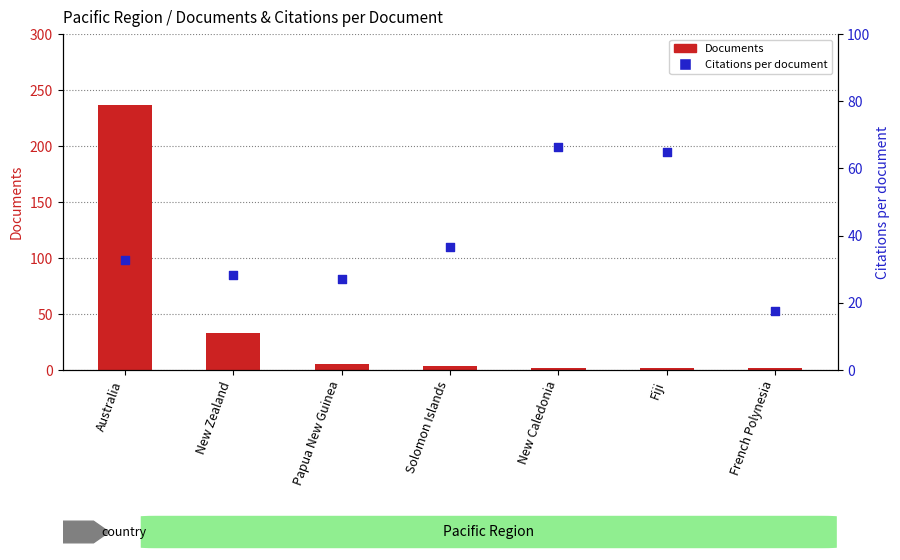

At which category is the sum across all series the highest?

Australia